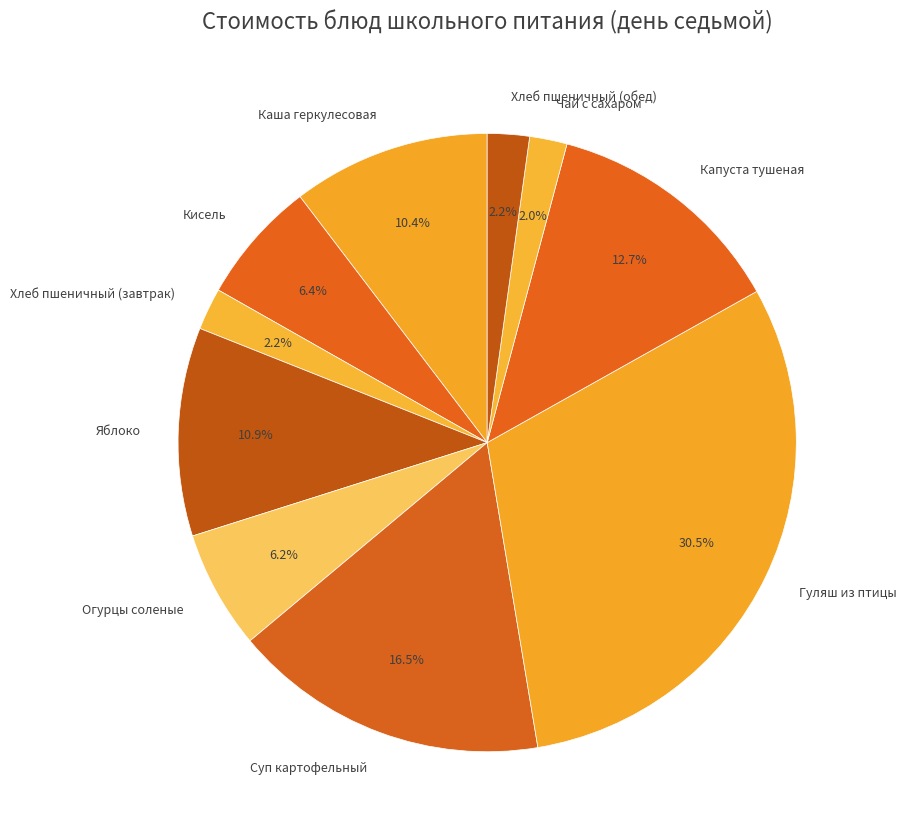

True or false: Кисель accounts for 16% of the total.

False